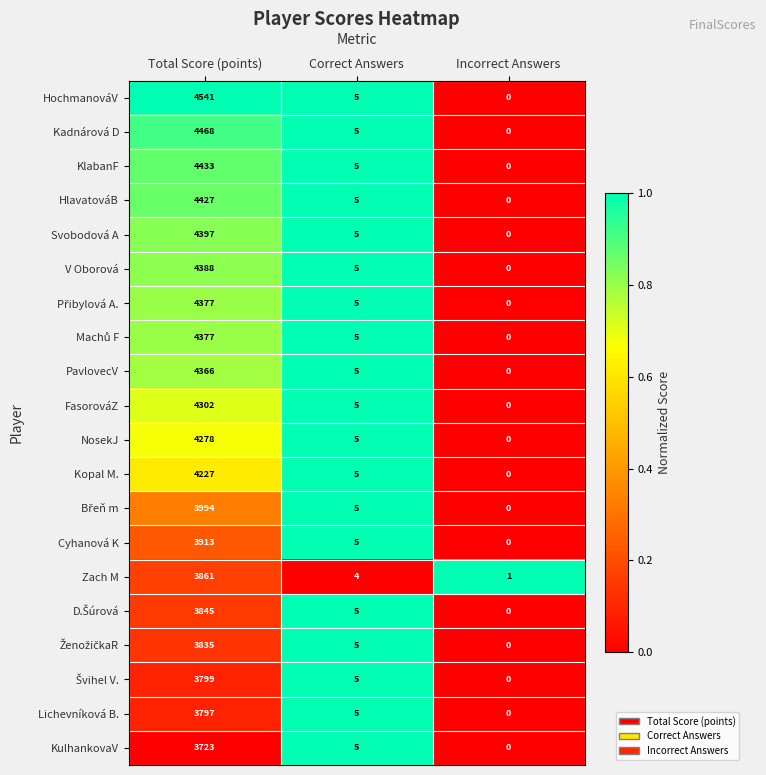

How many categories are shown in the chart?

3